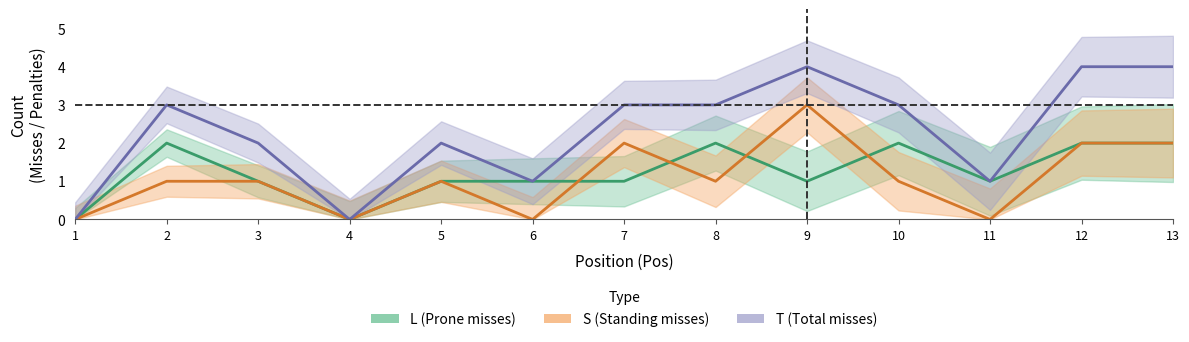

What is the total value across all series at 12?

8